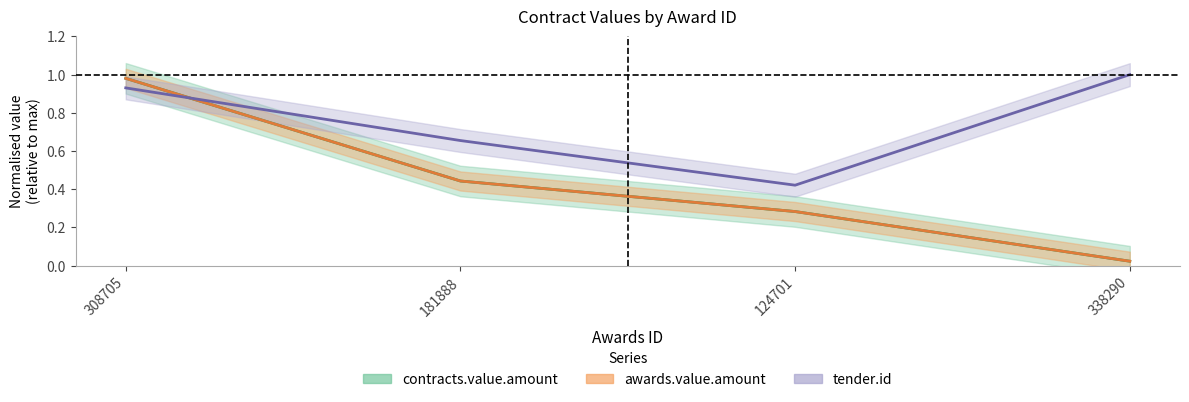

Which has a higher value, 124701 or 308705?

308705